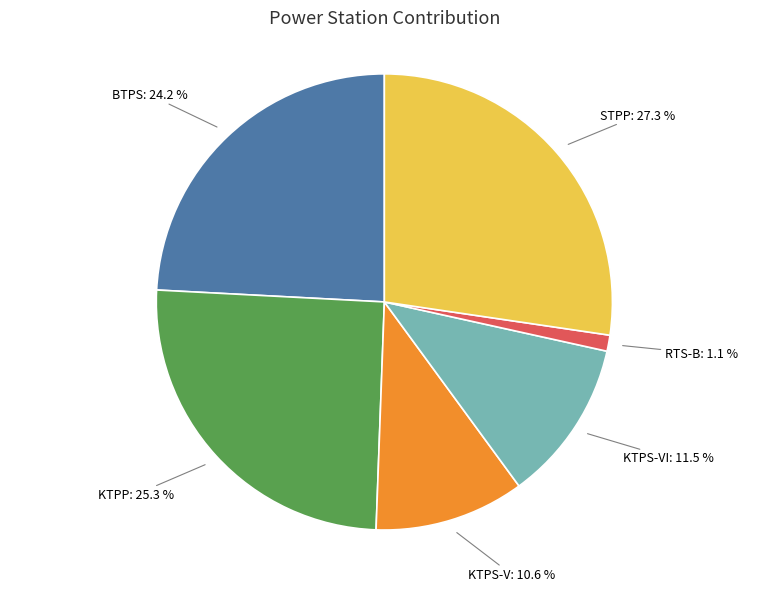

Is there a majority slice in this chart?

No